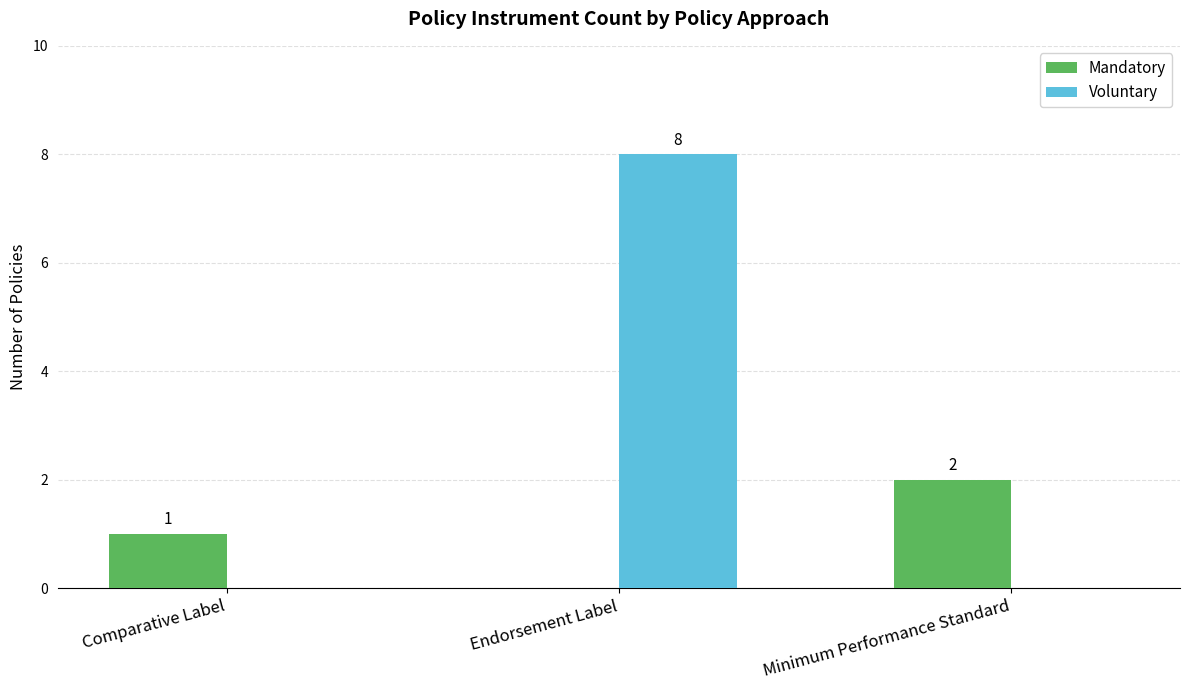

What are all the series names shown in the legend?

Mandatory, Voluntary